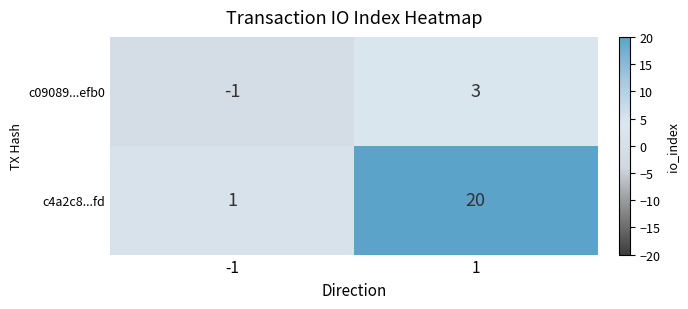

Reading left to right, extract all data points from this chart.

c09089...efb0: -1=-1	1=3
c4a2c8...fd: -1=1	1=20